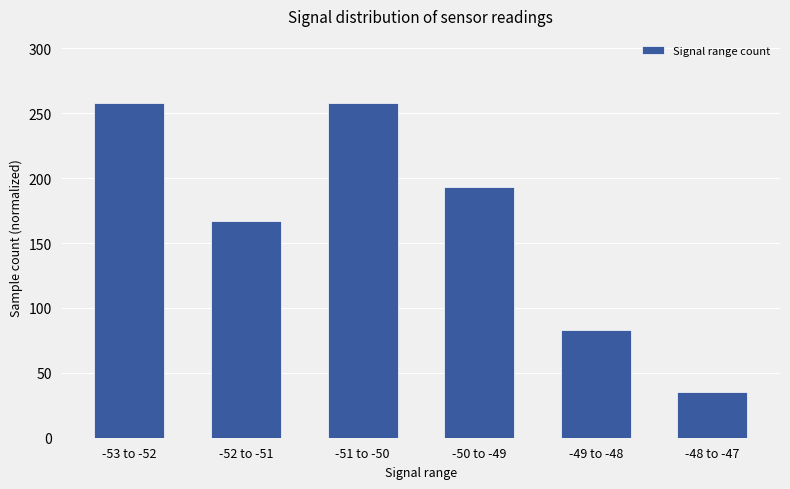

At which category does the chart reach its minimum across all series?

-48 to -47